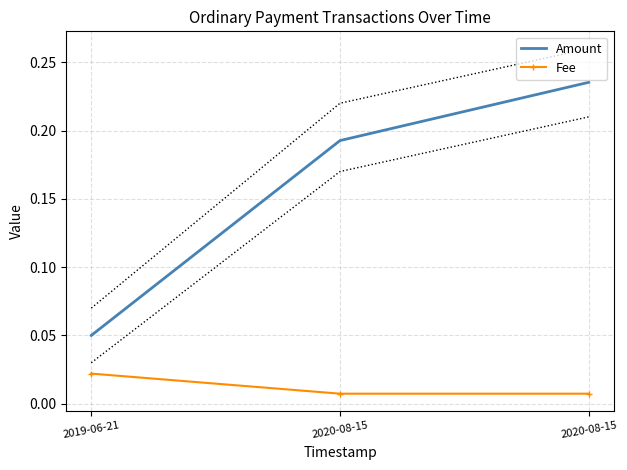

Between 2020-08-15 and 2020-08-15, which is larger?

2020-08-15